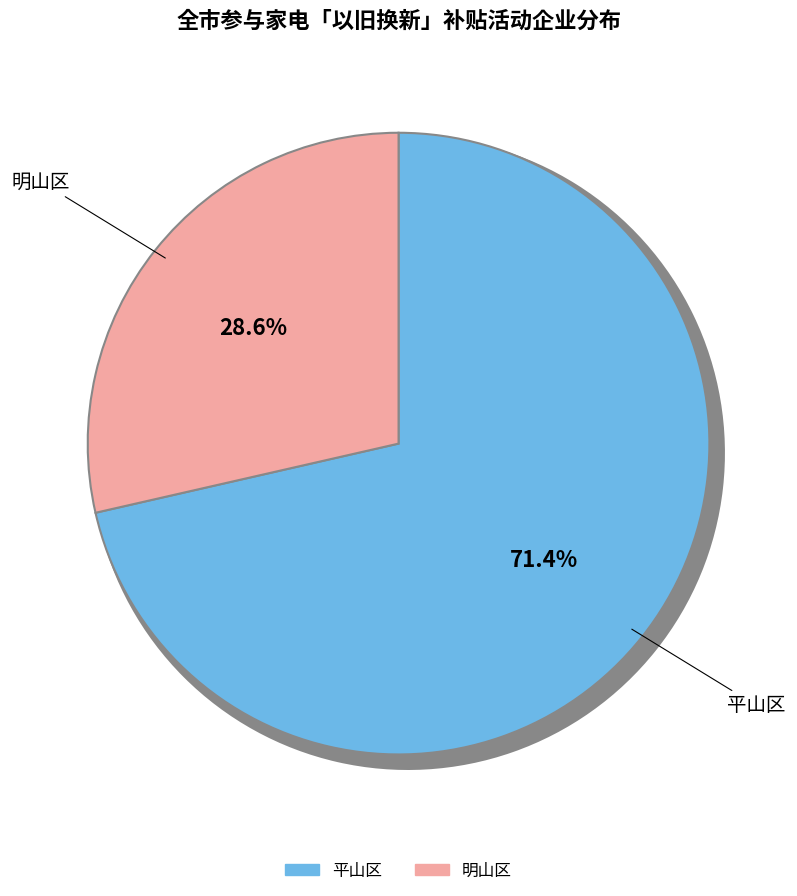

Which category accounts for the majority?

平山区